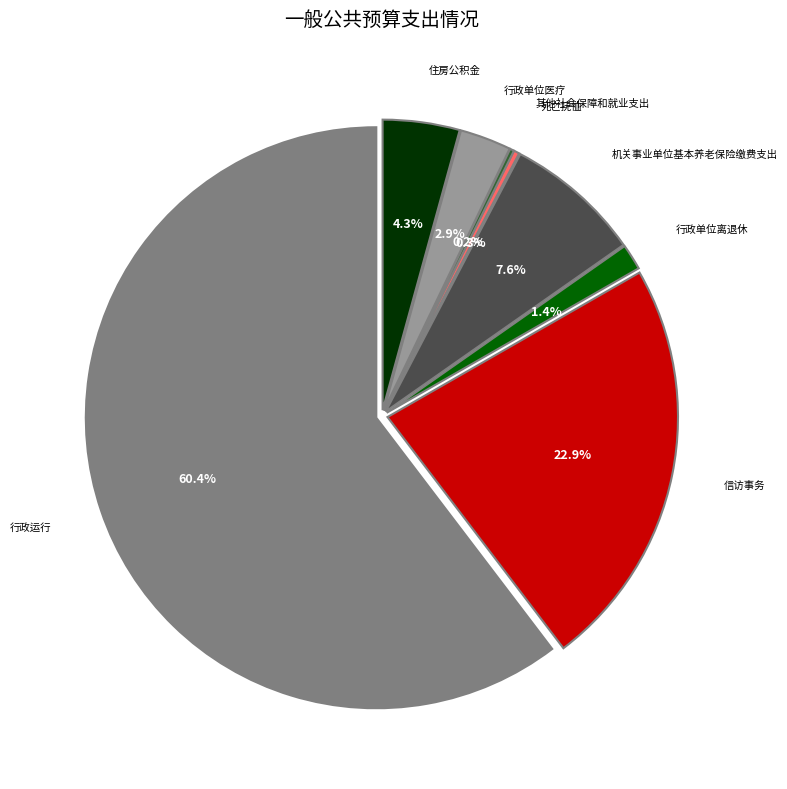

Does 行政运行 account for over 50% of the chart?

Yes